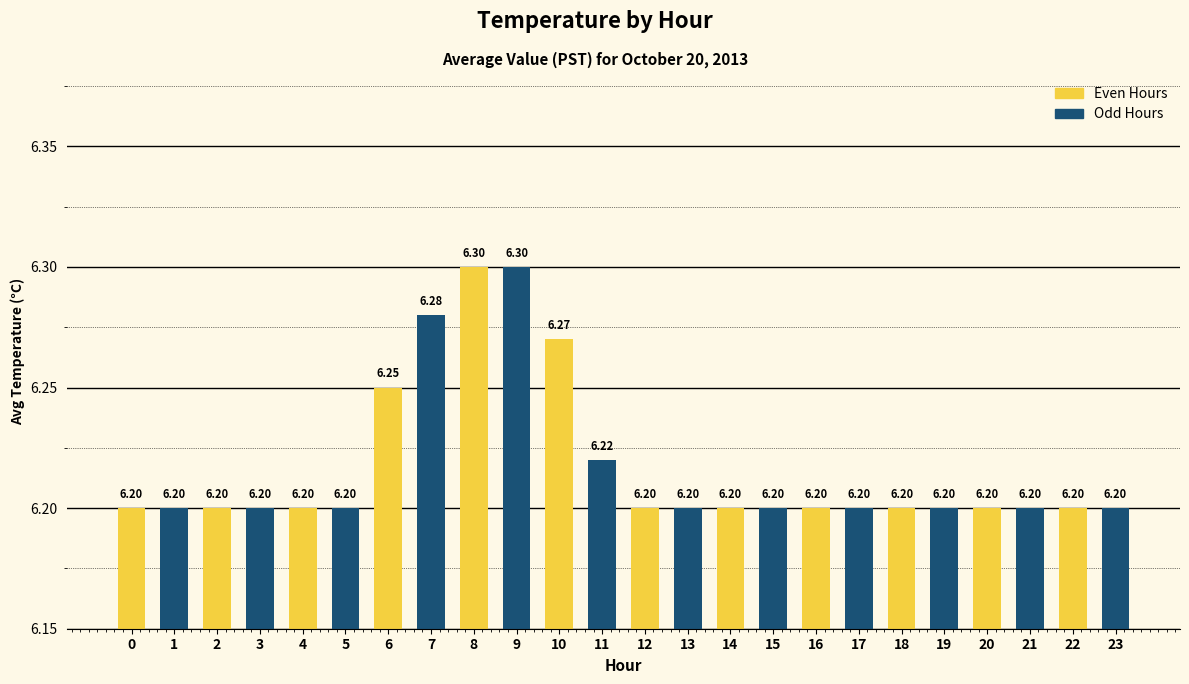

Approximately how many times larger is the value at 15 compared to 1?

1.0